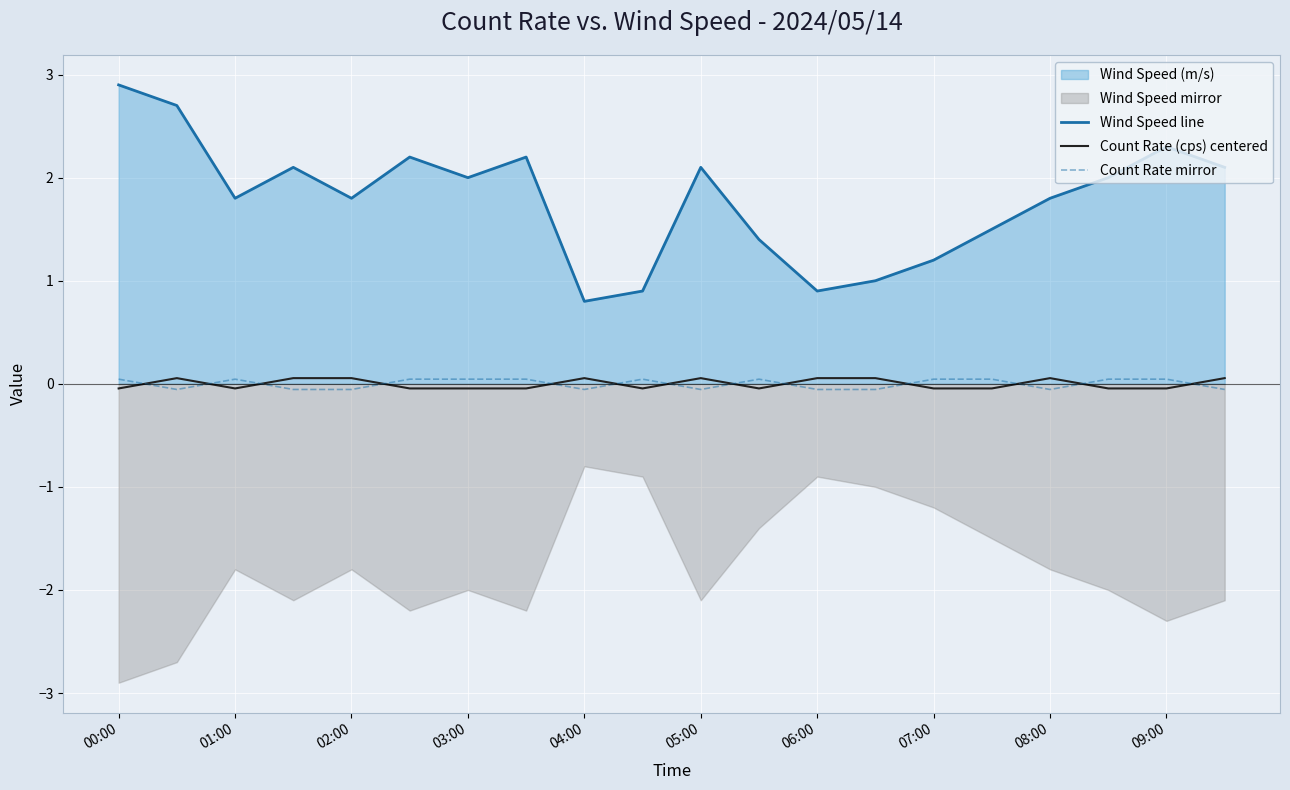

Is it true that Wind Speed line equals 1.8 at 00:00?

False